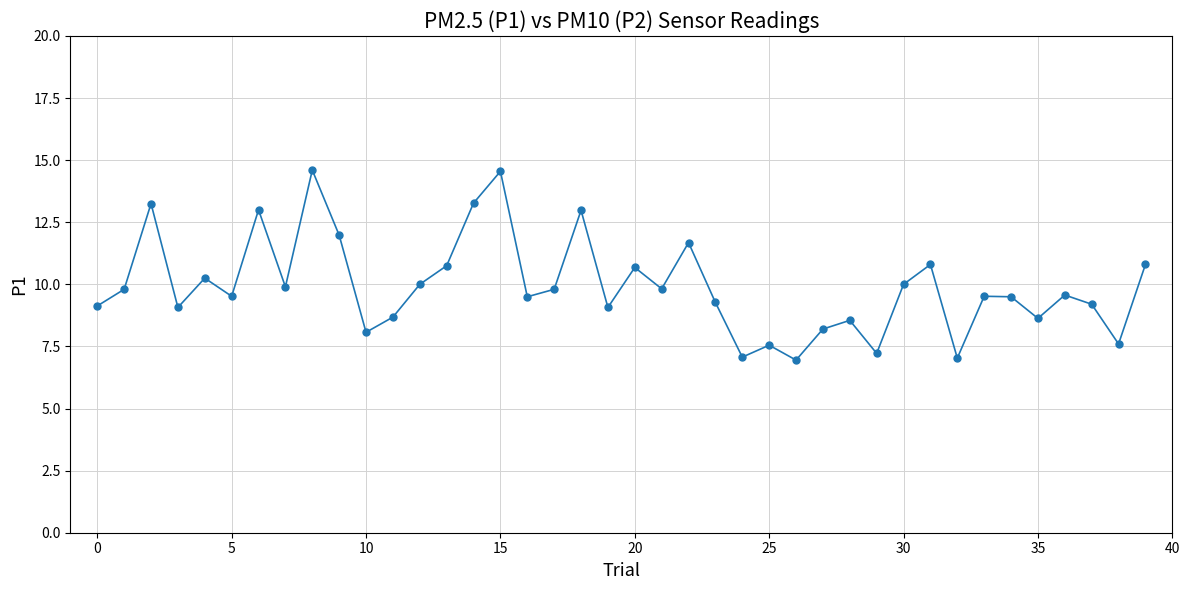

What is the value of the 18th point from the left?

9.8